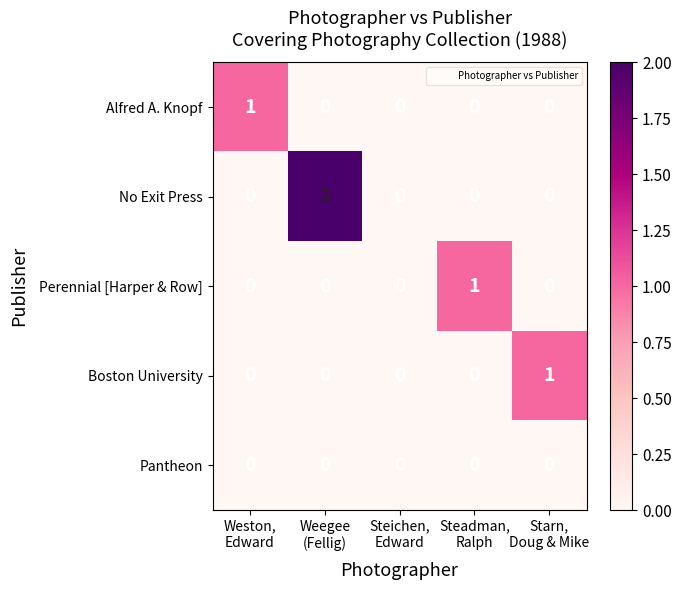

At which category is the sum across all series the highest?

Weegee
(Fellig)